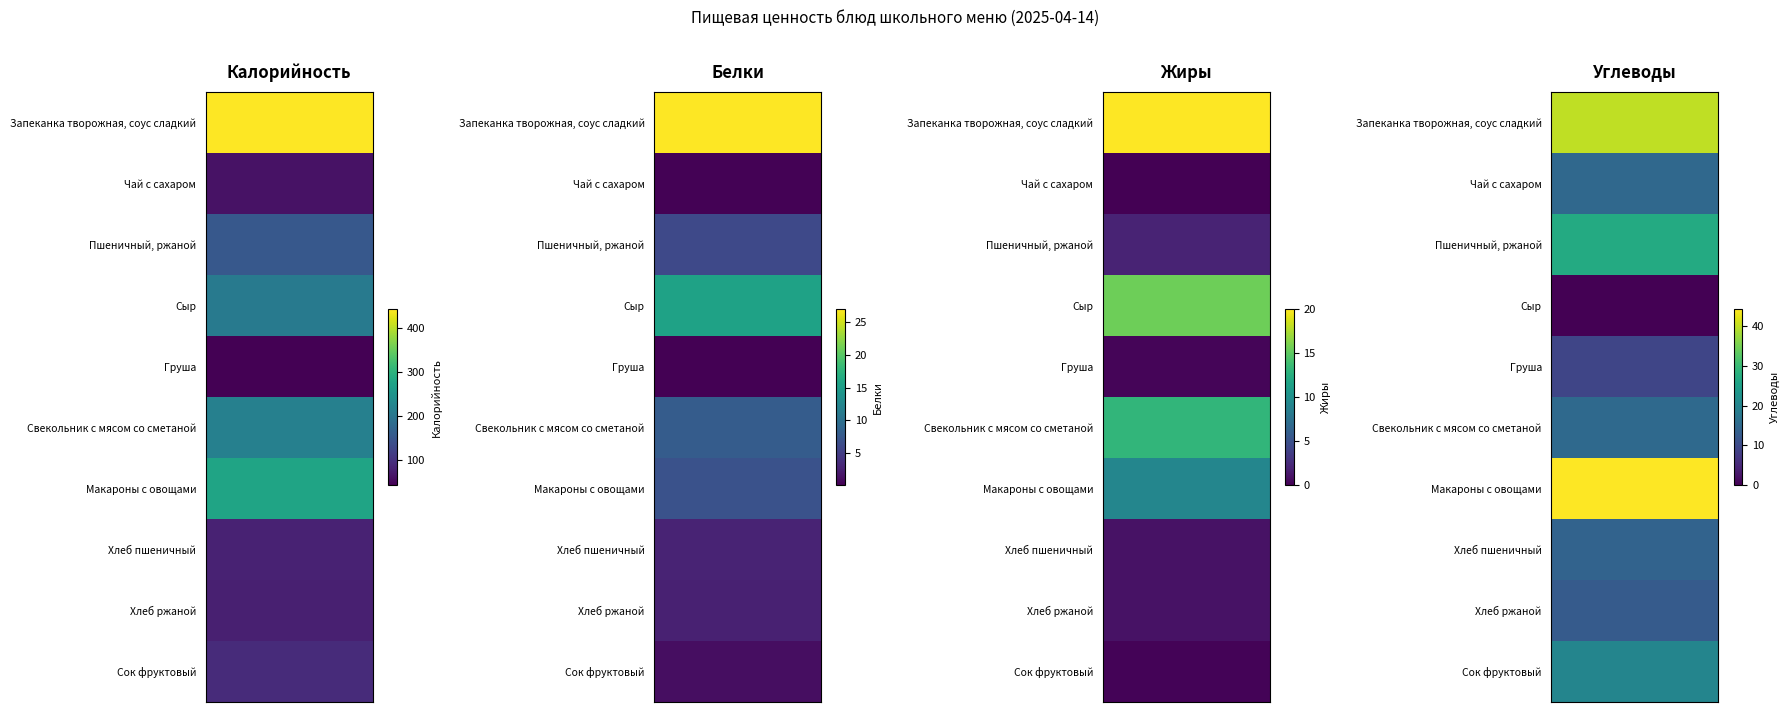

Between Калорийность and Белки, which series saw the biggest shift?

Запеканка творожная, соус сладкий